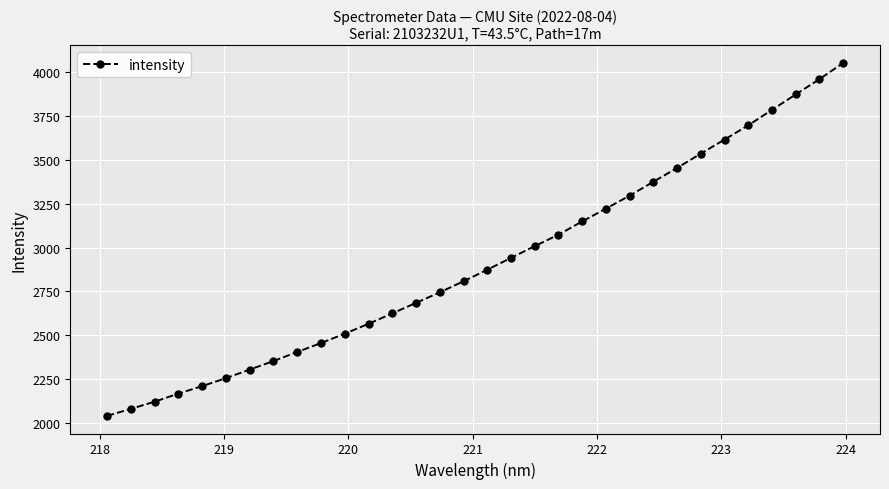

True or false: the data has more than 1 interior local peaks.

False